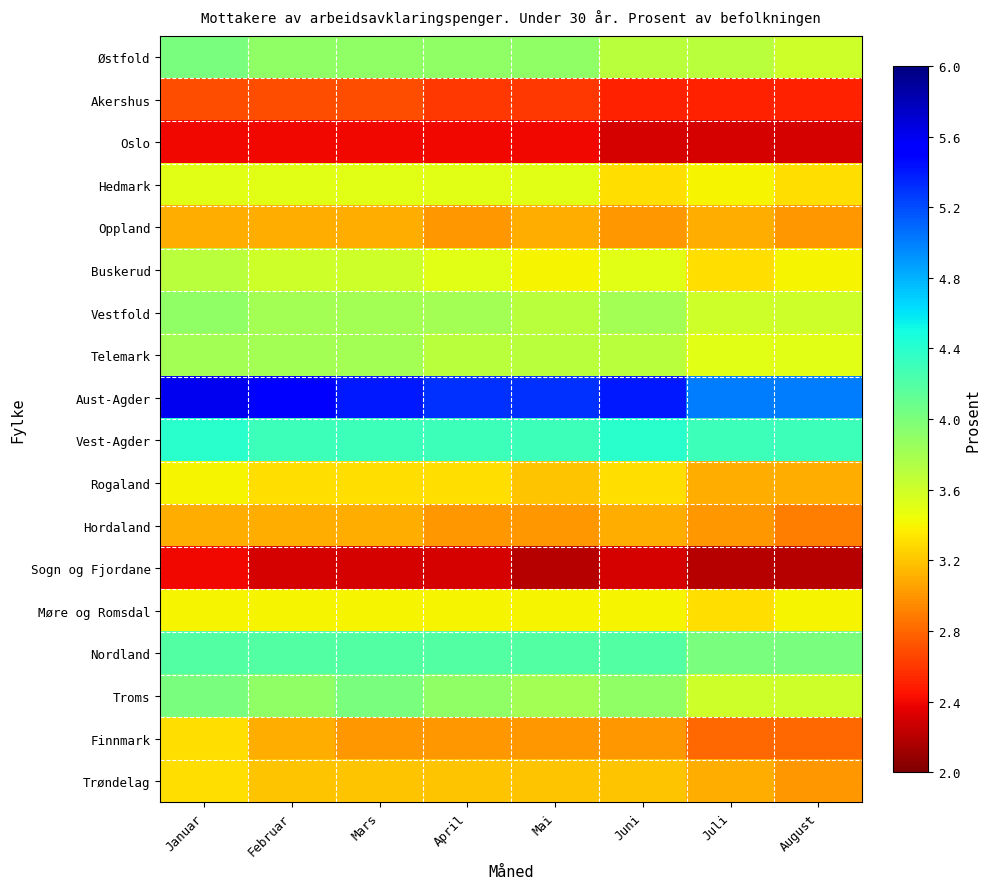

At how many categories does at least one series exceed 0?

8